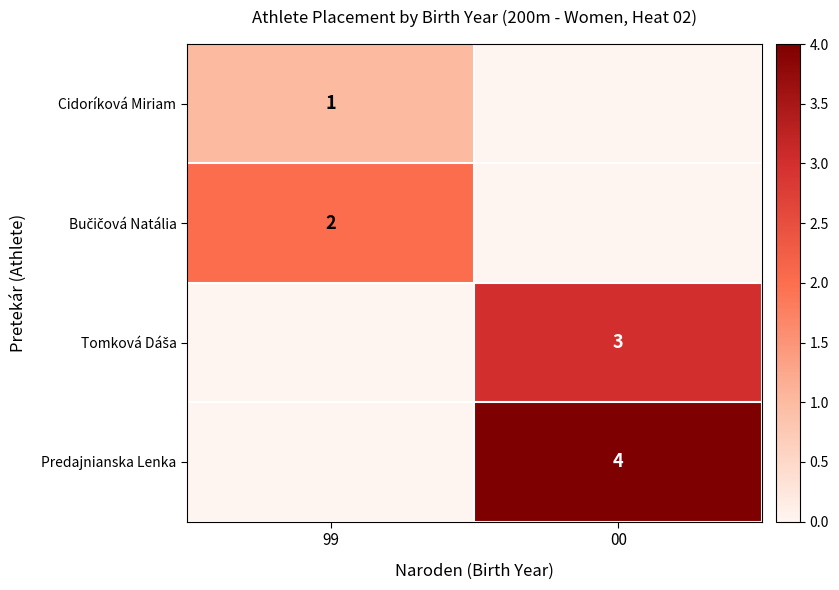

True or false: Cidoríková Miriam has a value of 1 at 99.

True